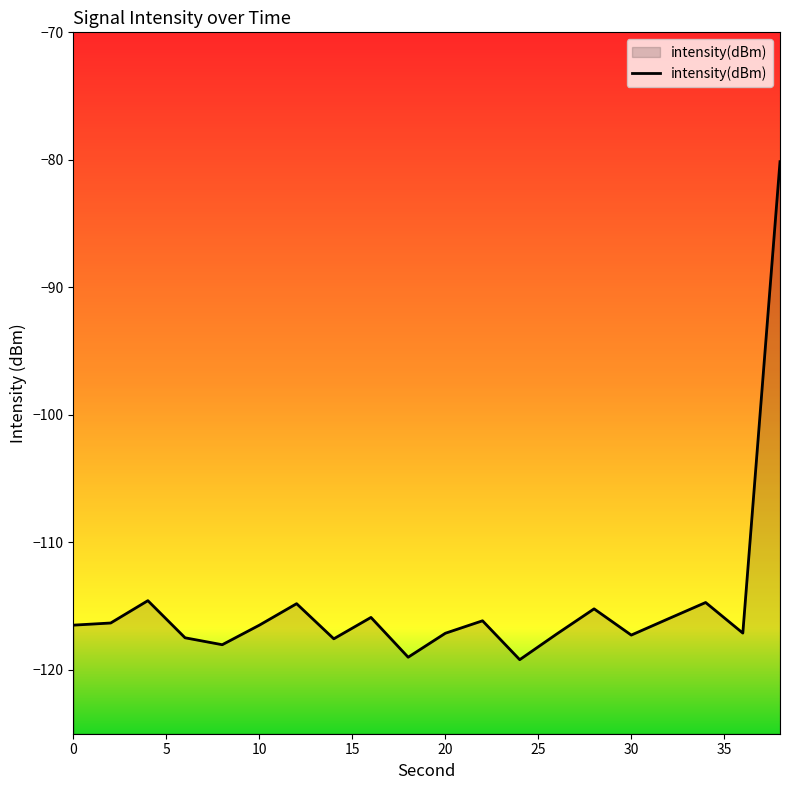

What is the minimum value shown in the chart?

-119.2